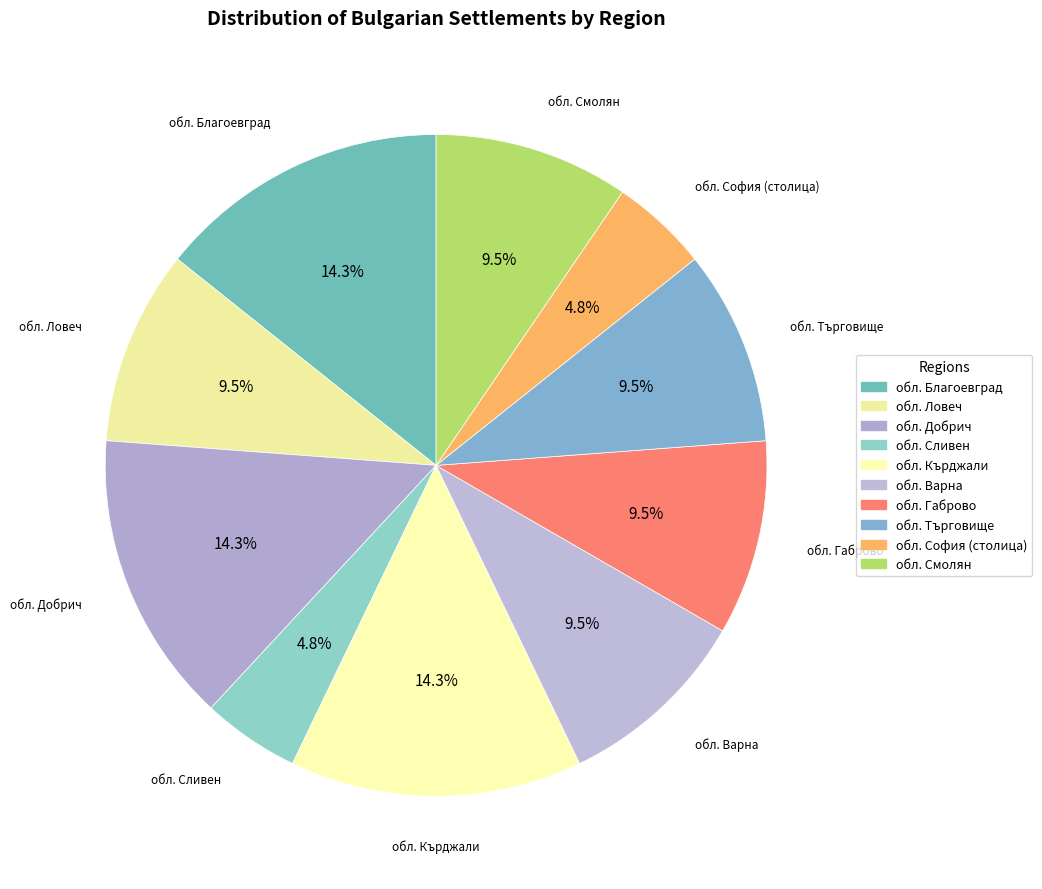

To the nearest percent, what is the difference between the обл. Благоевград and обл. Варна slice percentages?

5%